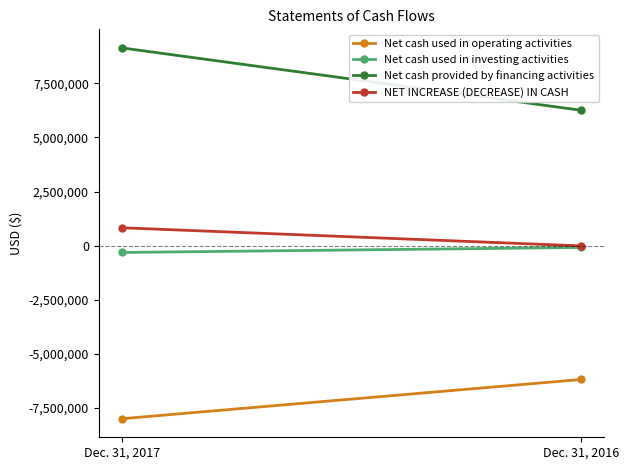

Rank the series by their maximum value, from lowest to highest.

Net cash used in operating activities, Net cash used in investing activities, NET INCREASE (DECREASE) IN CASH, Net cash provided by financing activities